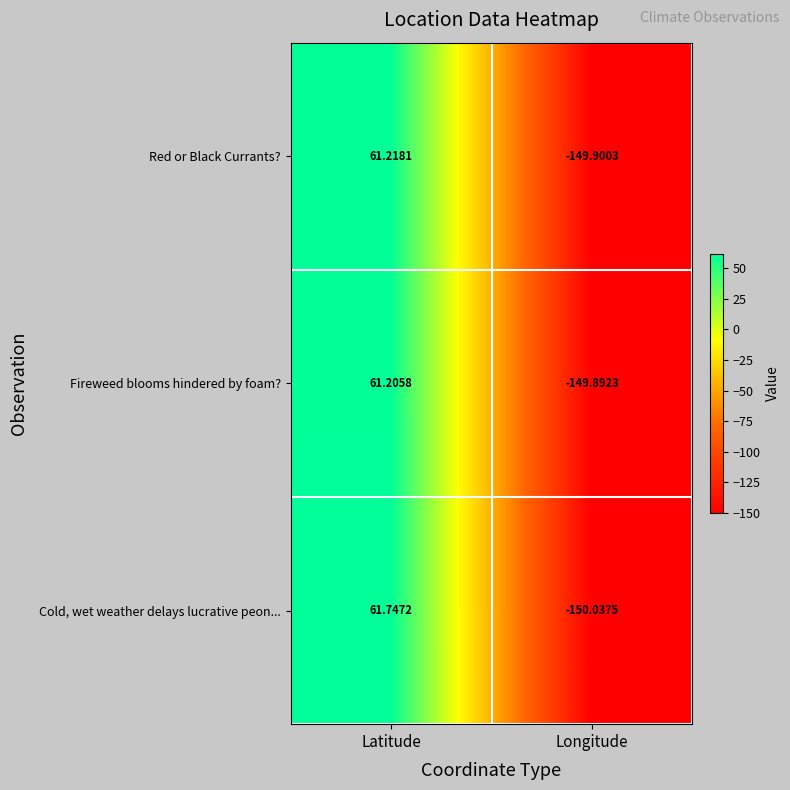

Which series has the largest range (max minus min)?

Cold, wet weather delays lucrative peon...